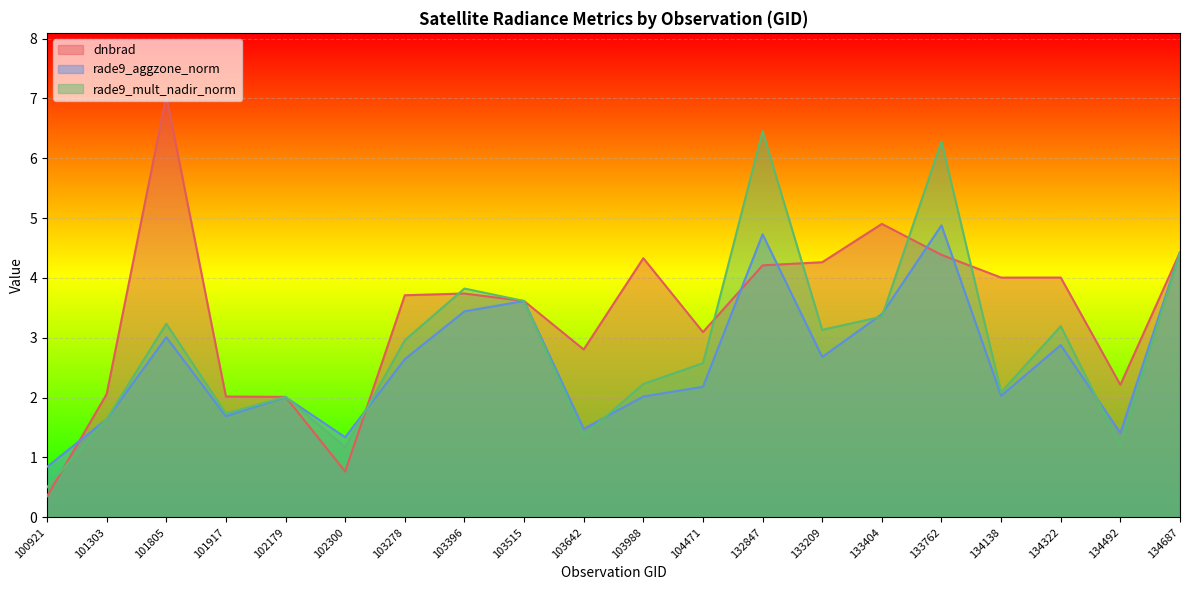

What is the difference between the highest and lowest values at 103642?

1.4